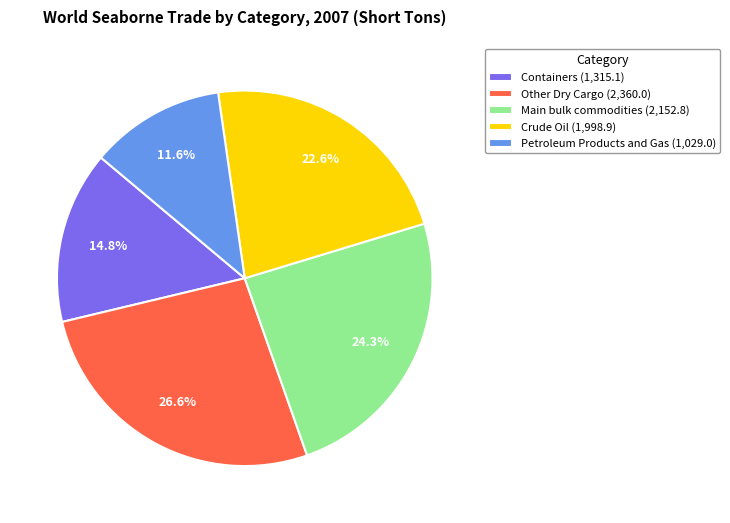

What percentage is the Crude Oil slice, to the nearest percent?

23%